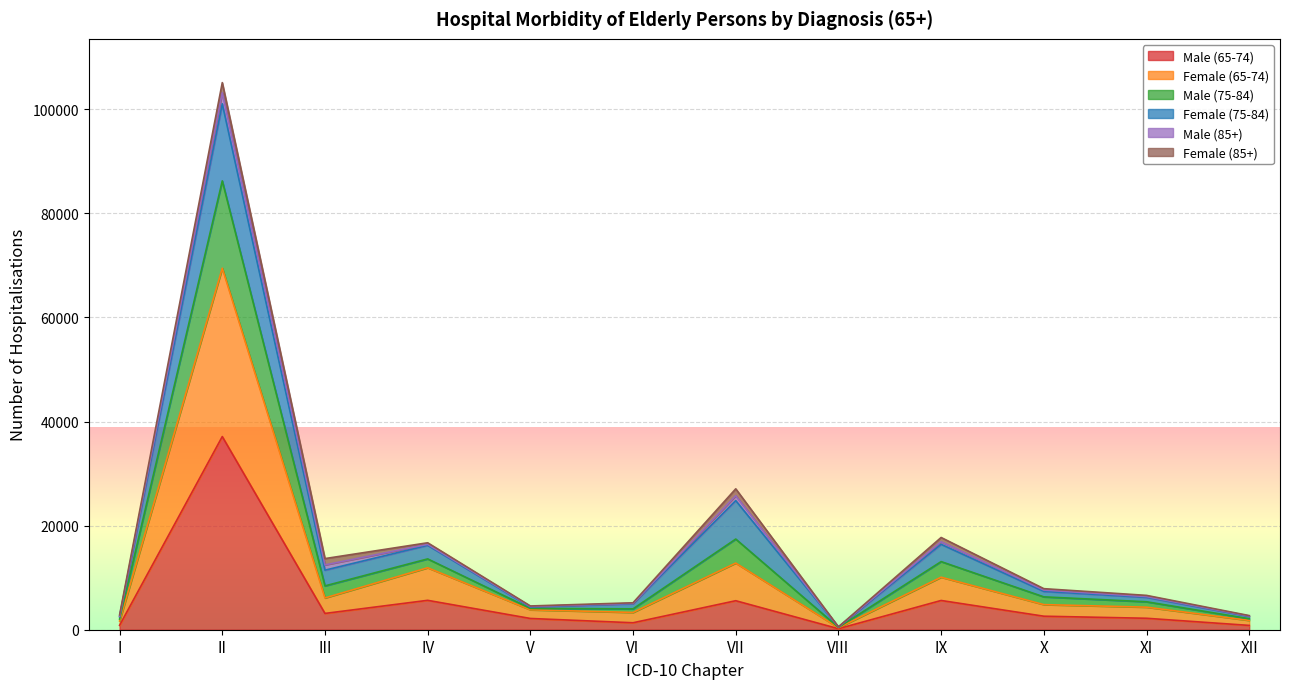

What is the lowest value of the Male (65-74) series?

195